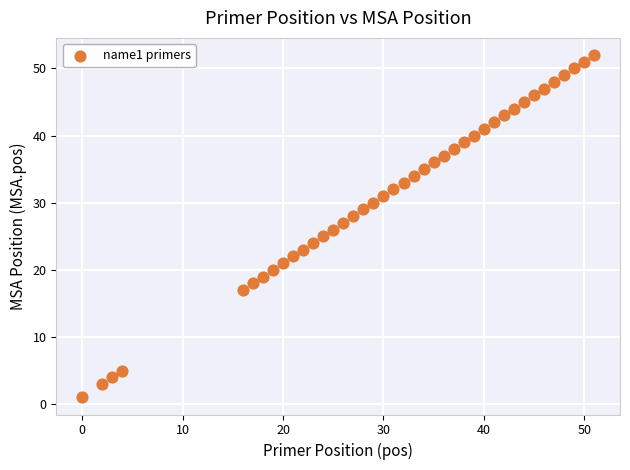

What is the range of X values (max minus min)?

51